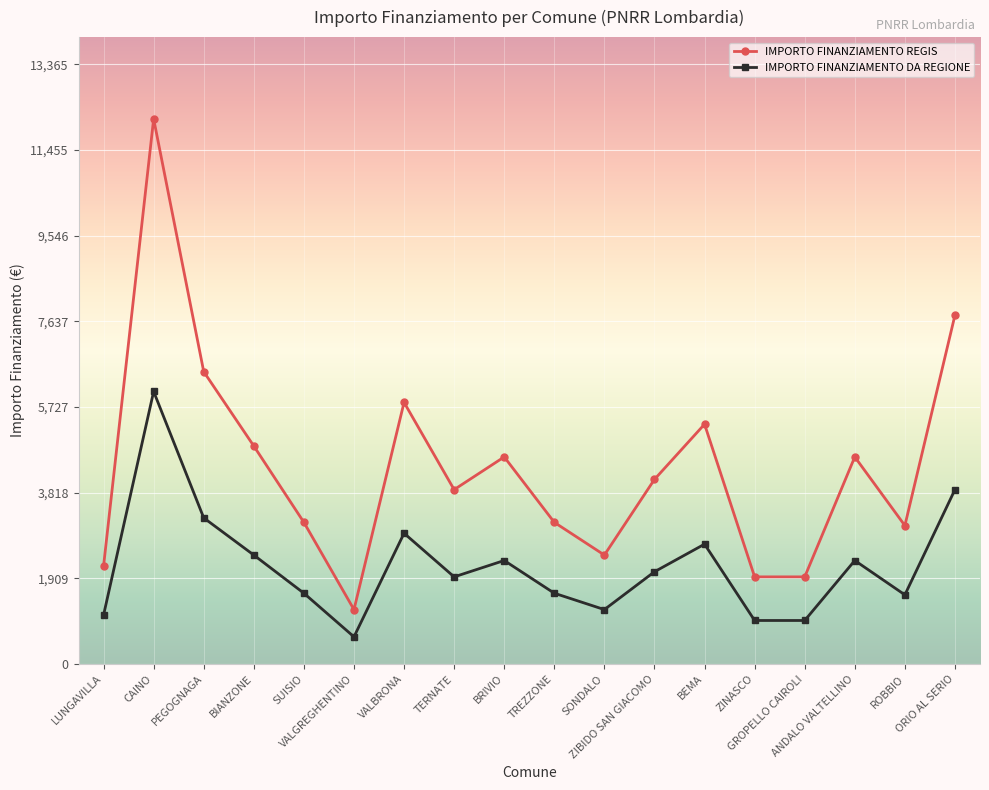

Rank the series by their average value, from lowest to highest.

IMPORTO FINANZIAMENTO DA REGIONE, IMPORTO FINANZIAMENTO REGIS